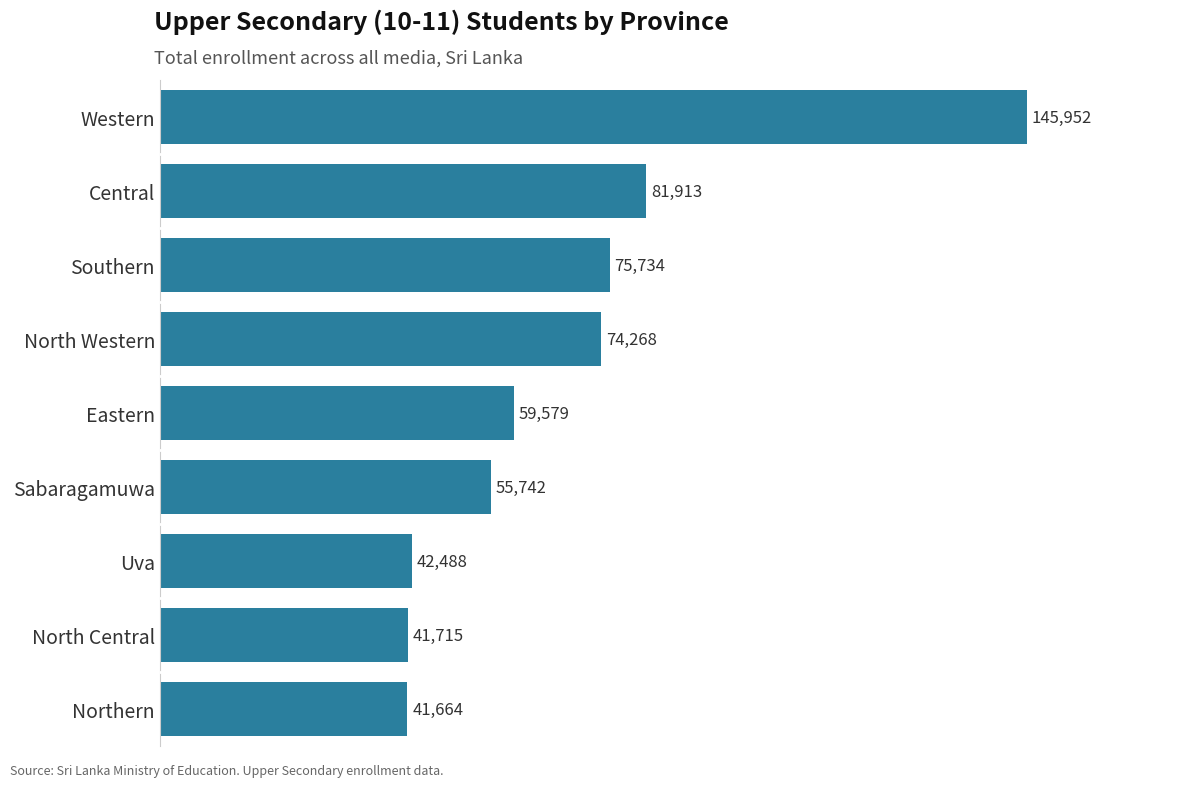

What is the difference between the maximum and minimum values?

104288